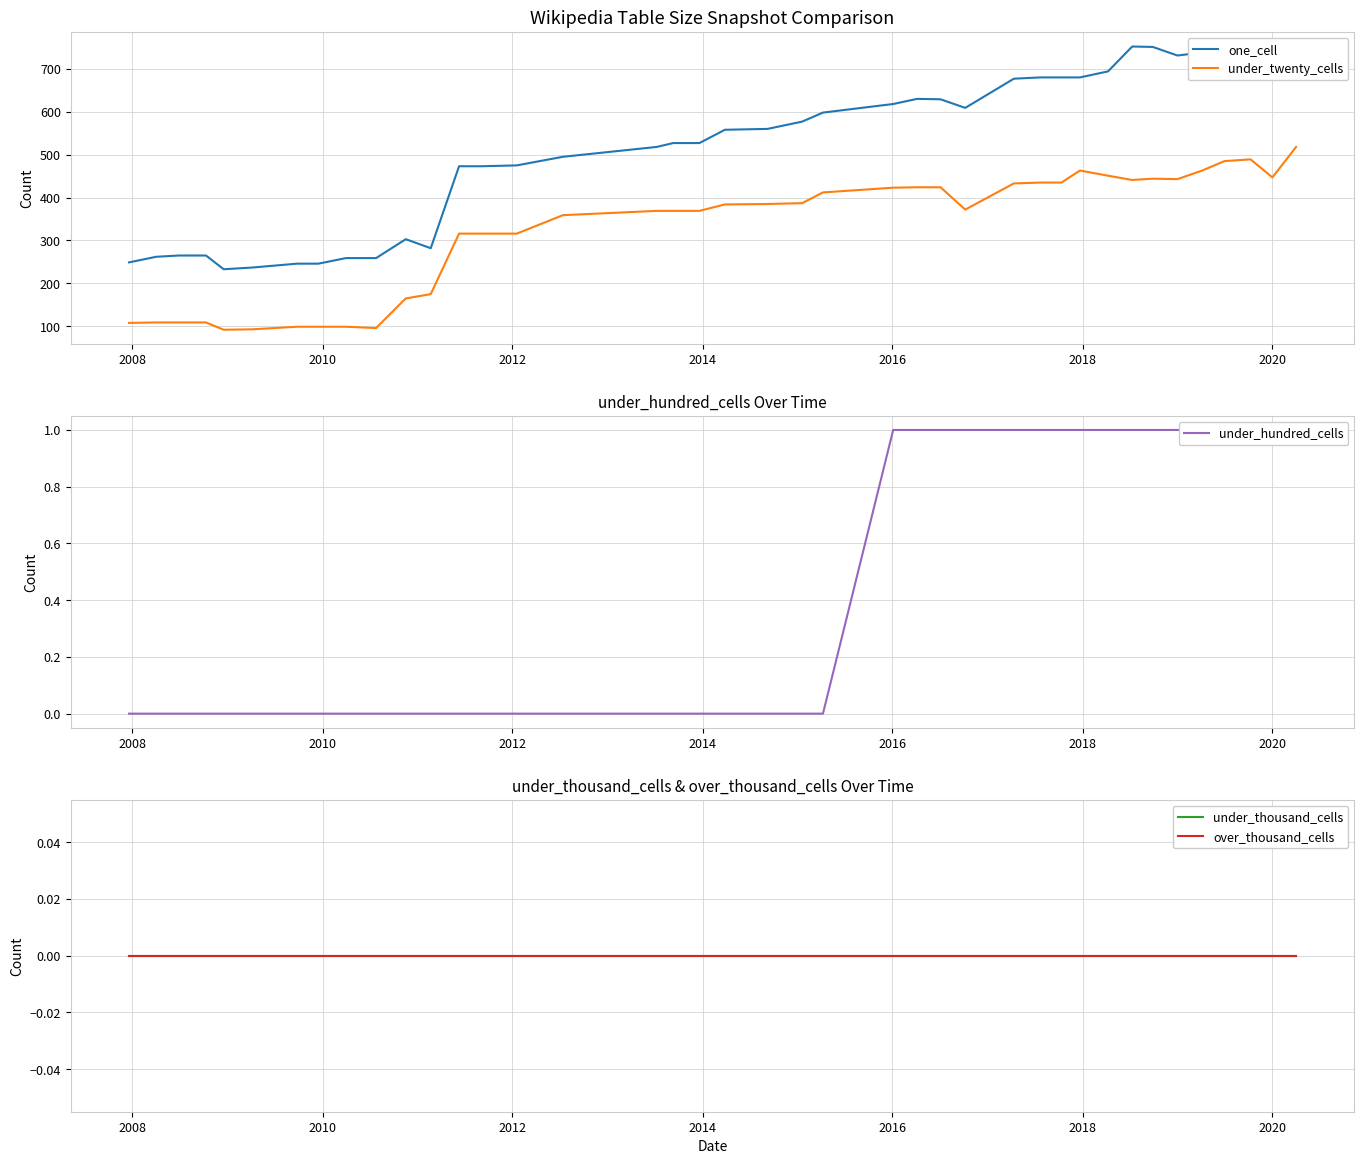

Count the number of categories in the chart.

40